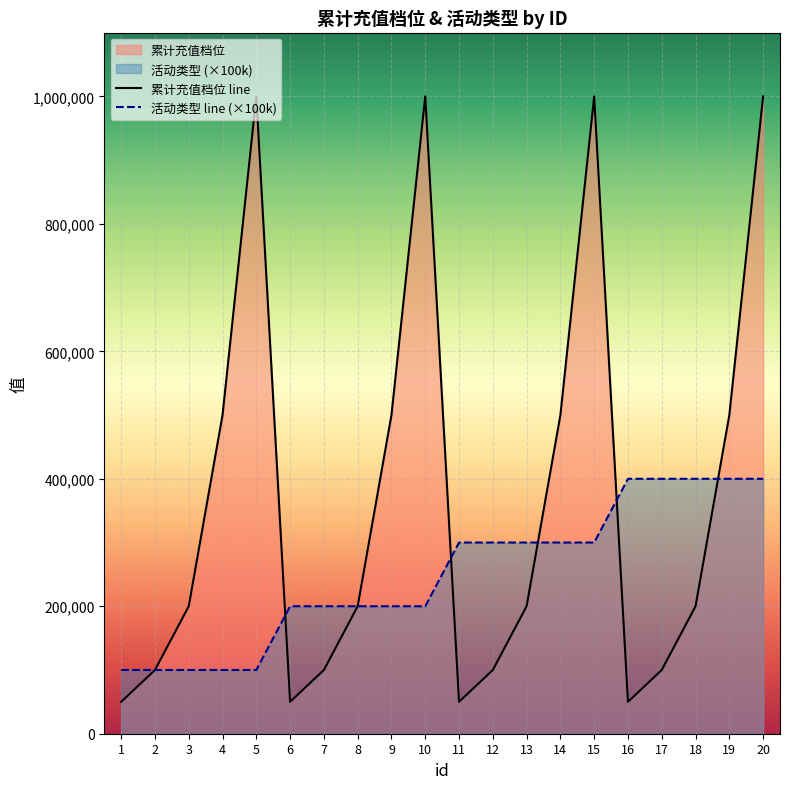

Is it true that 活动类型 equals 156029 at 18?

False